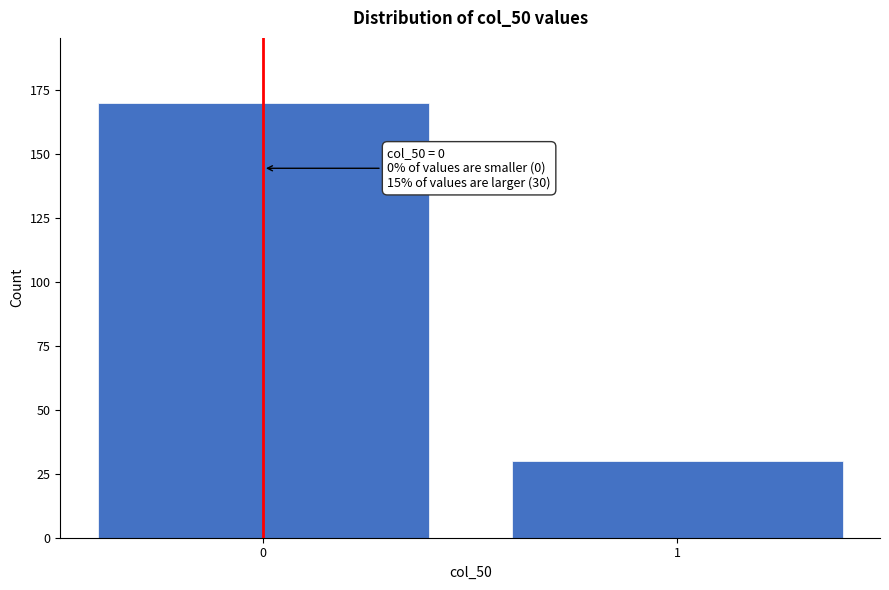

Reading right to left, what are all the values shown in this chart?

1=30	0=170